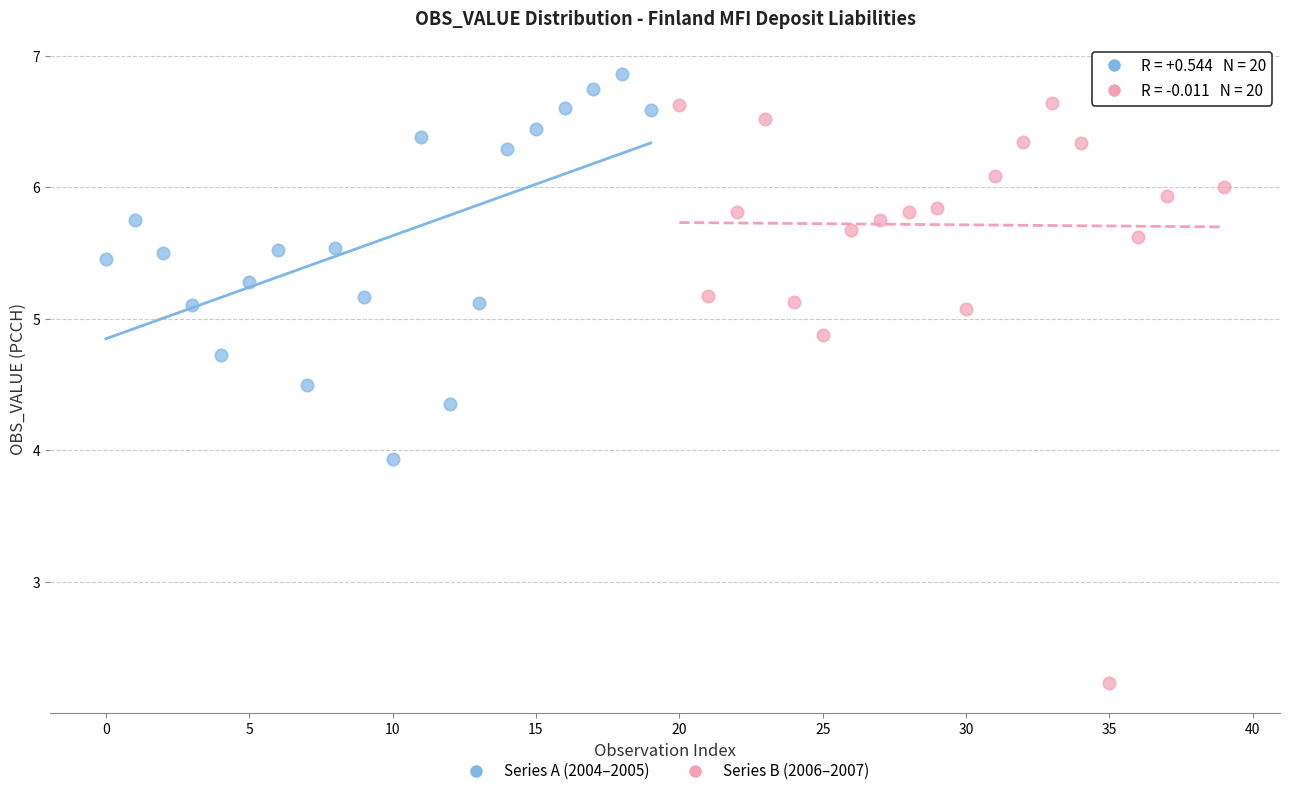

Which series contains the lowest Y value?

Series B (2006–2007)